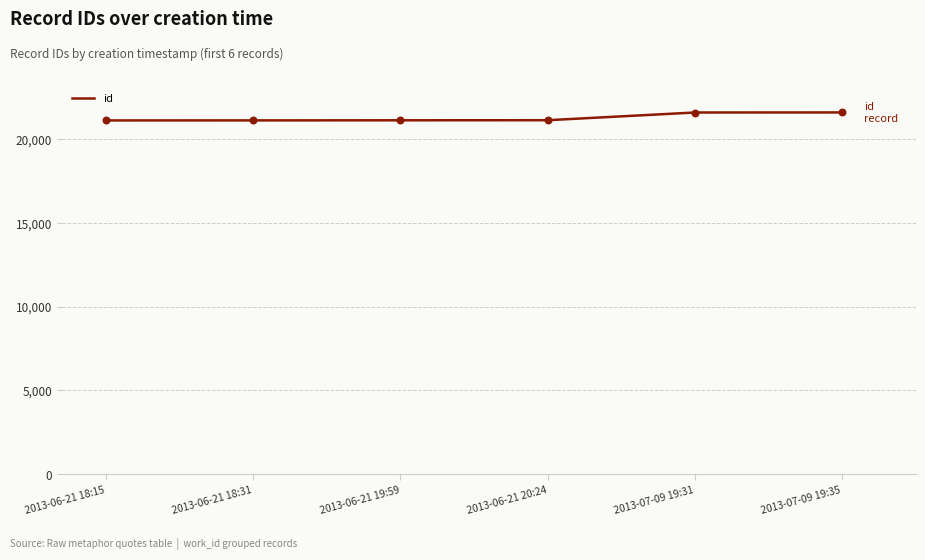

Between 2013-06-21 19:59 and 2013-07-09 19:35, which is larger?

2013-07-09 19:35